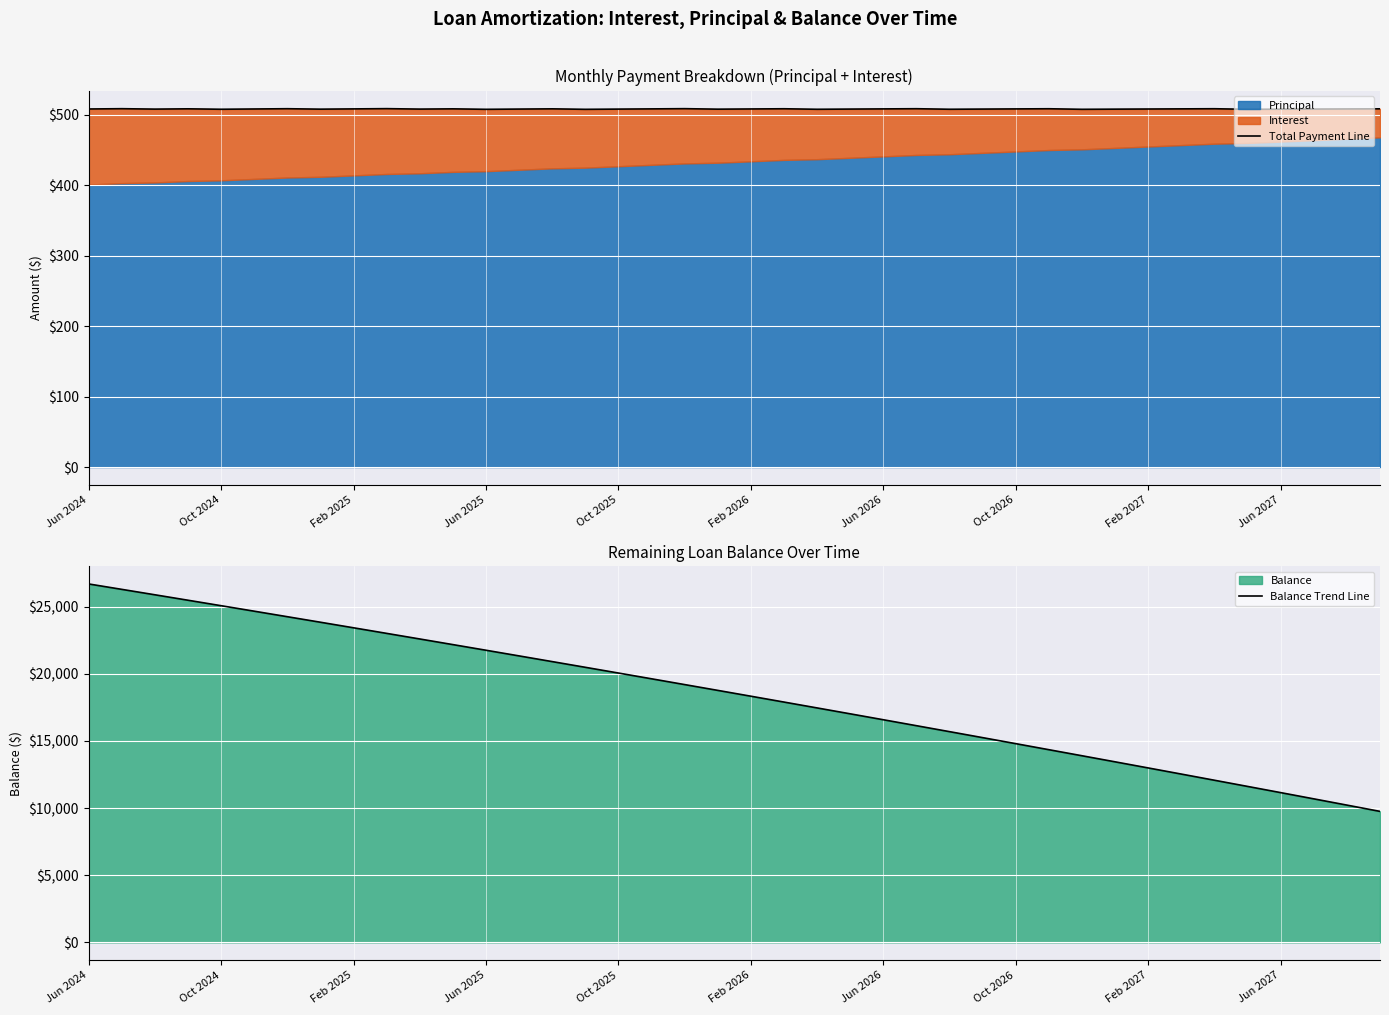

Is it true that Balance Trend Line equals 21822 at Feb 2027?

False